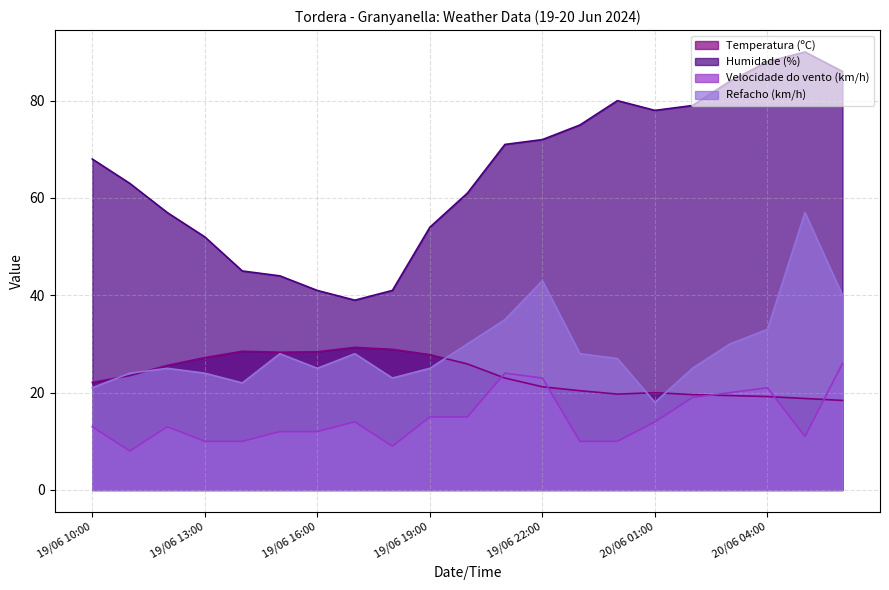

Rank the series by their maximum value, from lowest to highest.

Velocidade do vento (km/h), Temperatura (ºC), Refacho (km/h), Humidade (%)